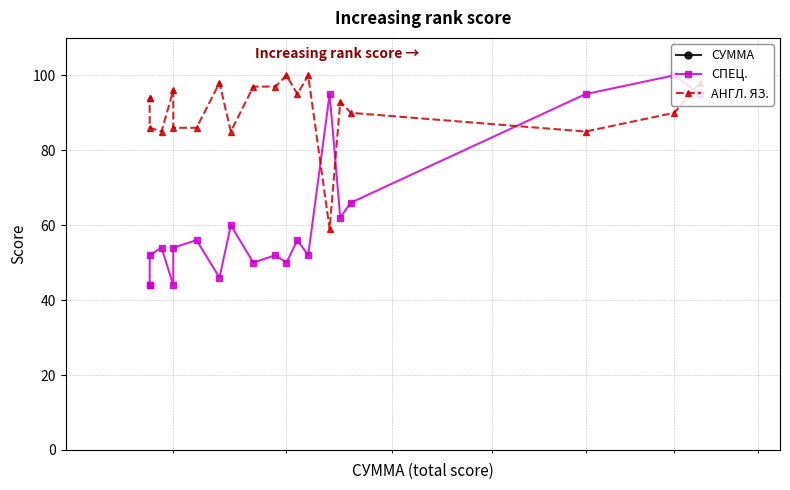

What is the average value of the СПЕЦ. series?

61